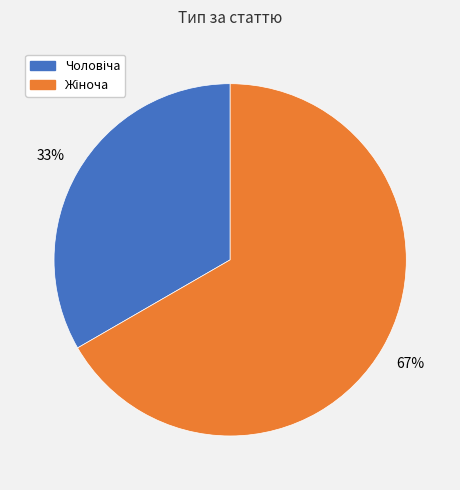

Is there any slice that represents more than half of the pie?

Yes